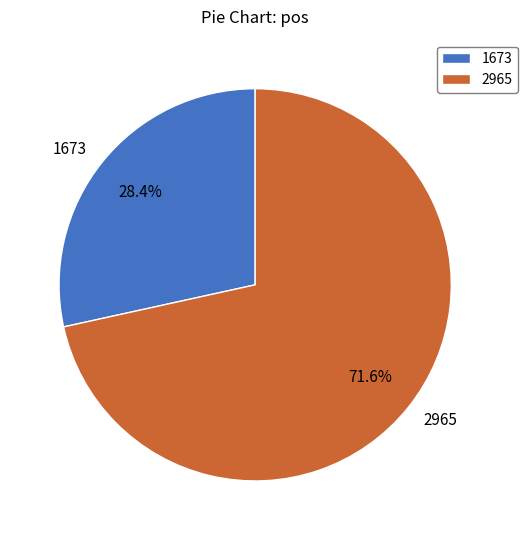

Which category has the biggest portion of the pie?

2965